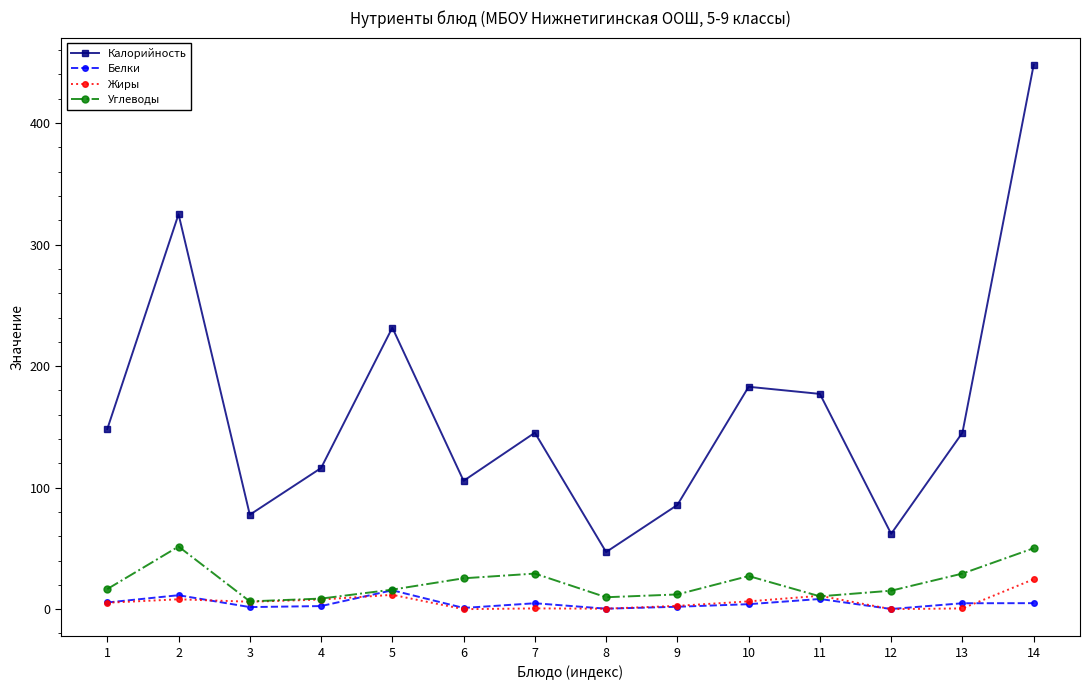

True or false: Калорийность and Белки cross at least once.

False